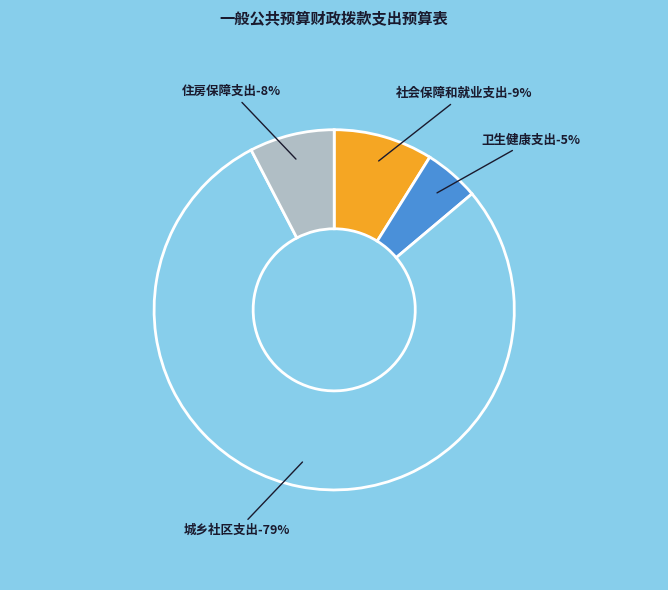

The 社会保障和就业支出 slice represents 3% of the pie. True or false?

False